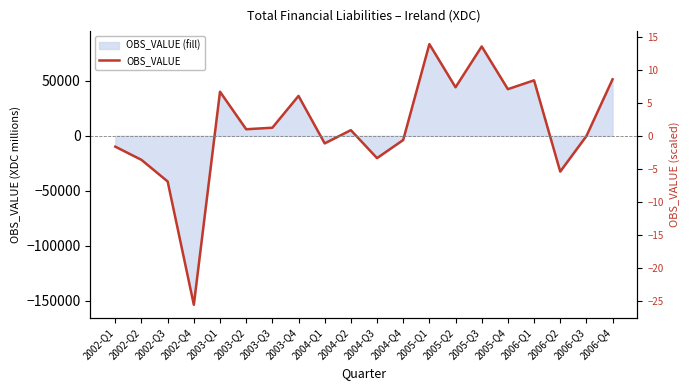

How many lines are shown in the chart?

1